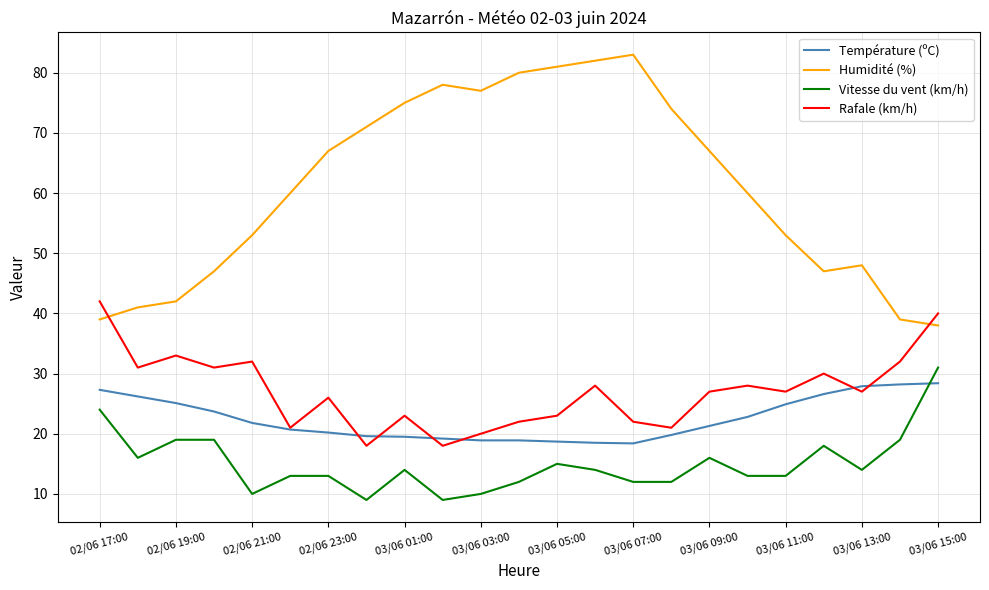

In Rafale (km/h), how many points are lower than both neighbors (excluding endpoints)?

8